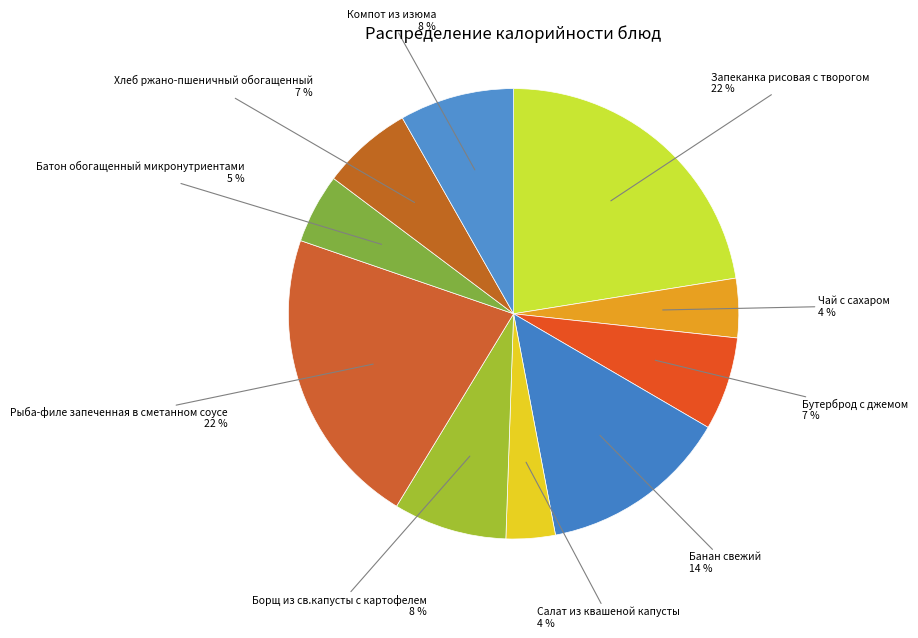

Is it true that Чай с сахаром is 4% of the pie?

True